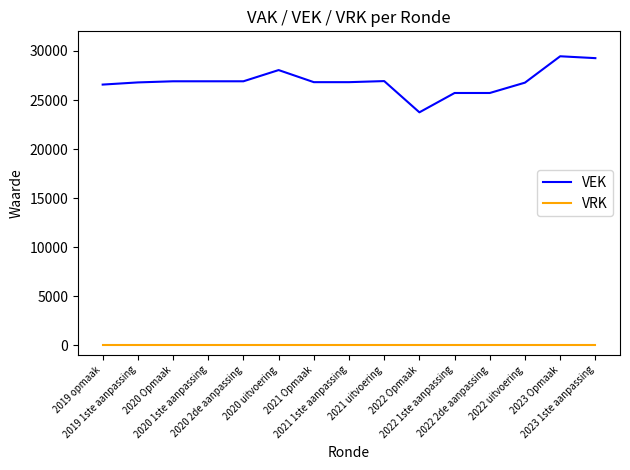

What is the total value across all series at 2019 opmaak?

26572